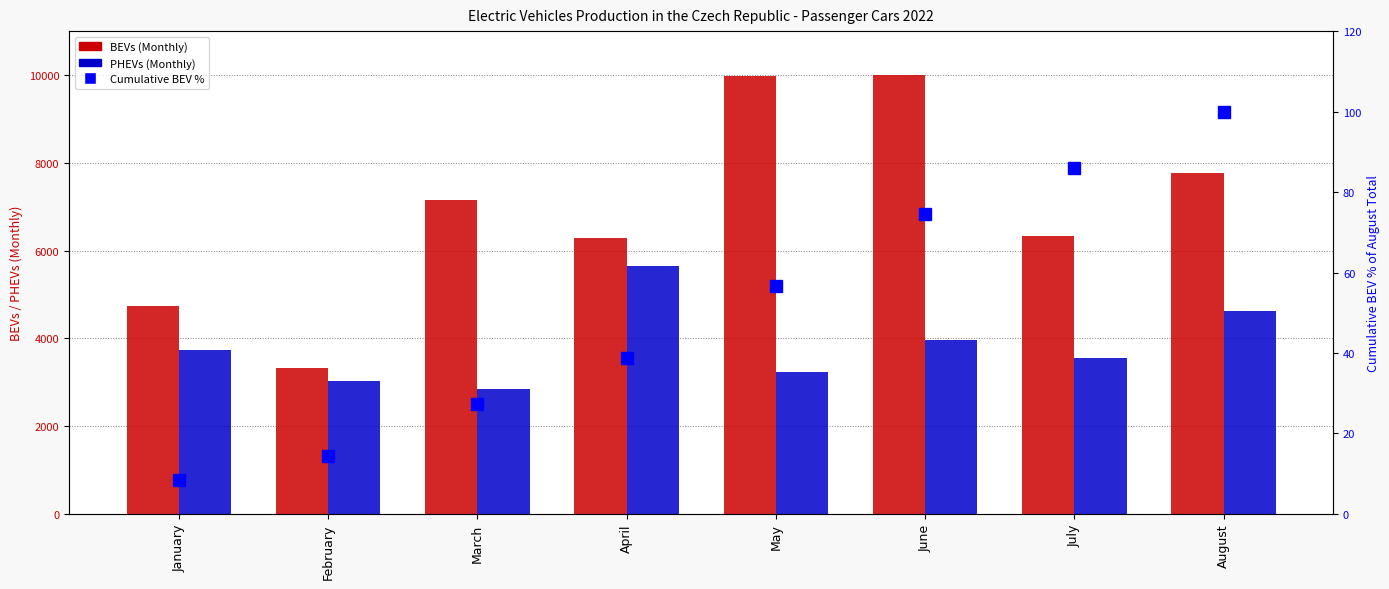

Between February and January, which is larger?

January